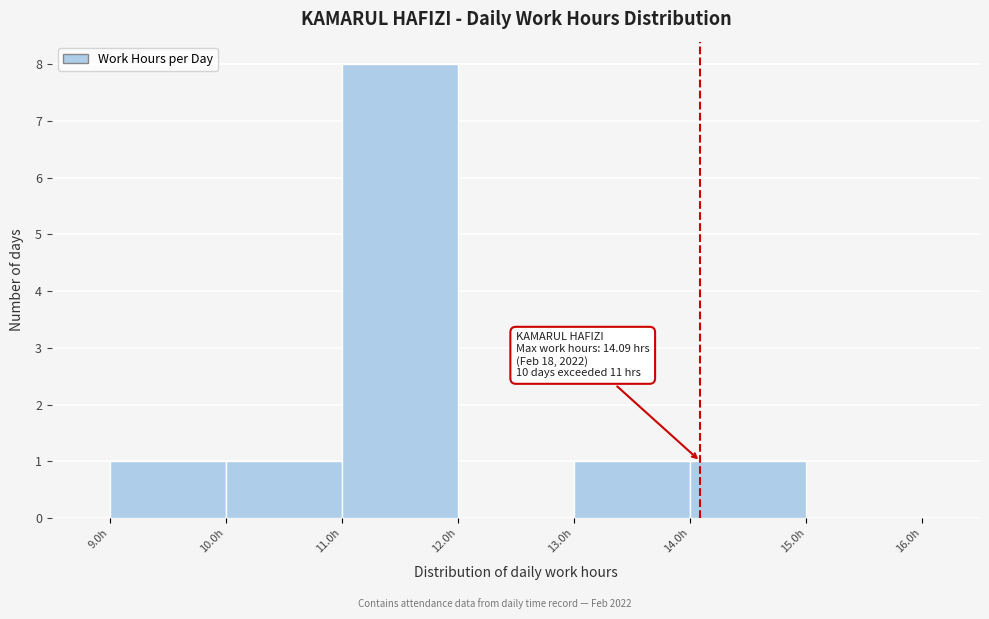

Which range on the x-axis has the tallest bar?

11 to 12